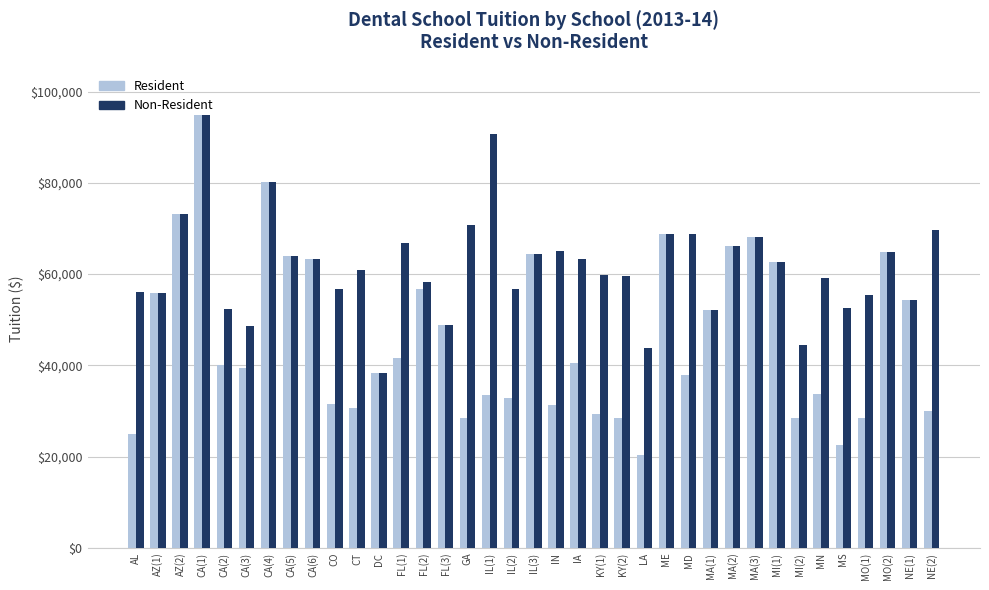

The Resident series shows 6691 at MS. True or false?

False